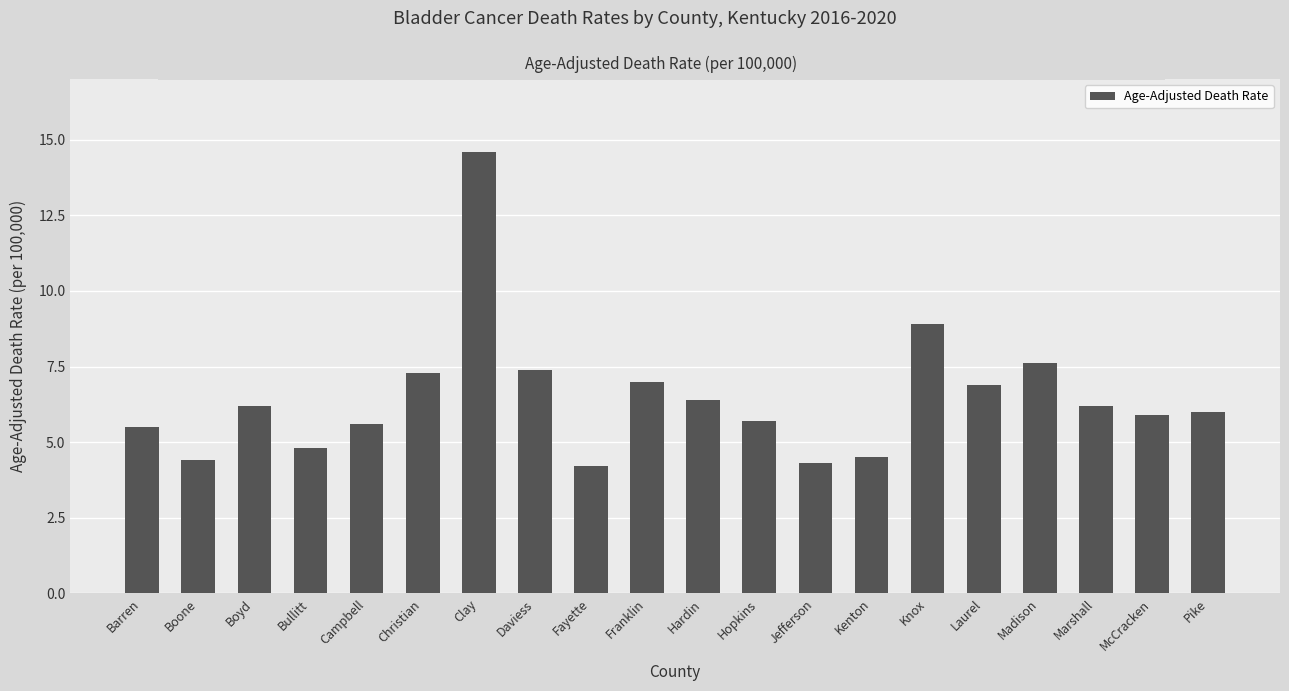

Reading left to right, transcribe all the data shown in this chart.

5.5	4.4	6.2	4.8	5.6	7.3	14.6	7.4	4.2	7.0	6.4	5.7	4.3	4.5	8.9	6.9	7.6	6.2	5.9	6.0